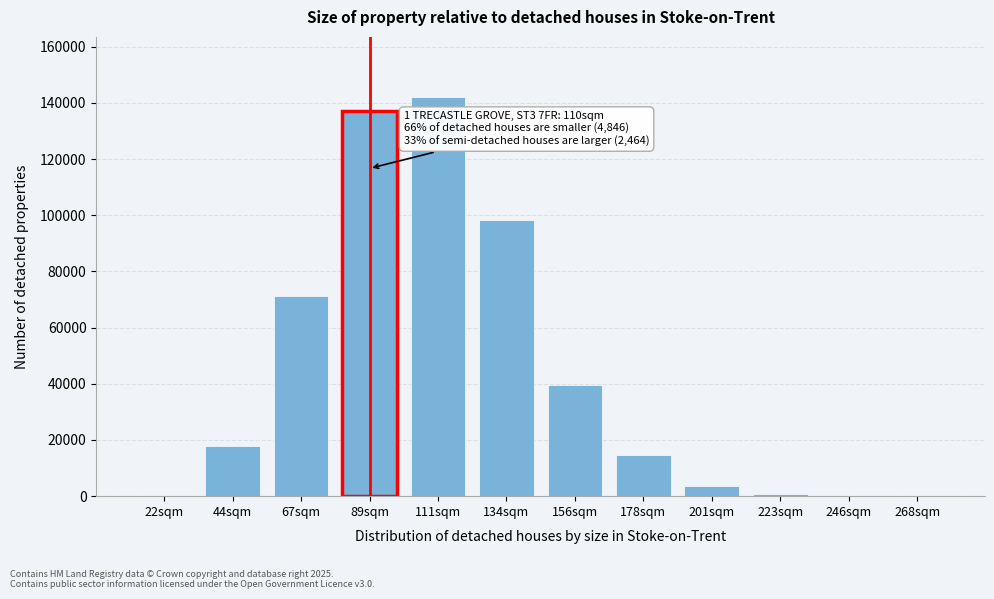

The value at 44sqm is 18022. True or false?

True